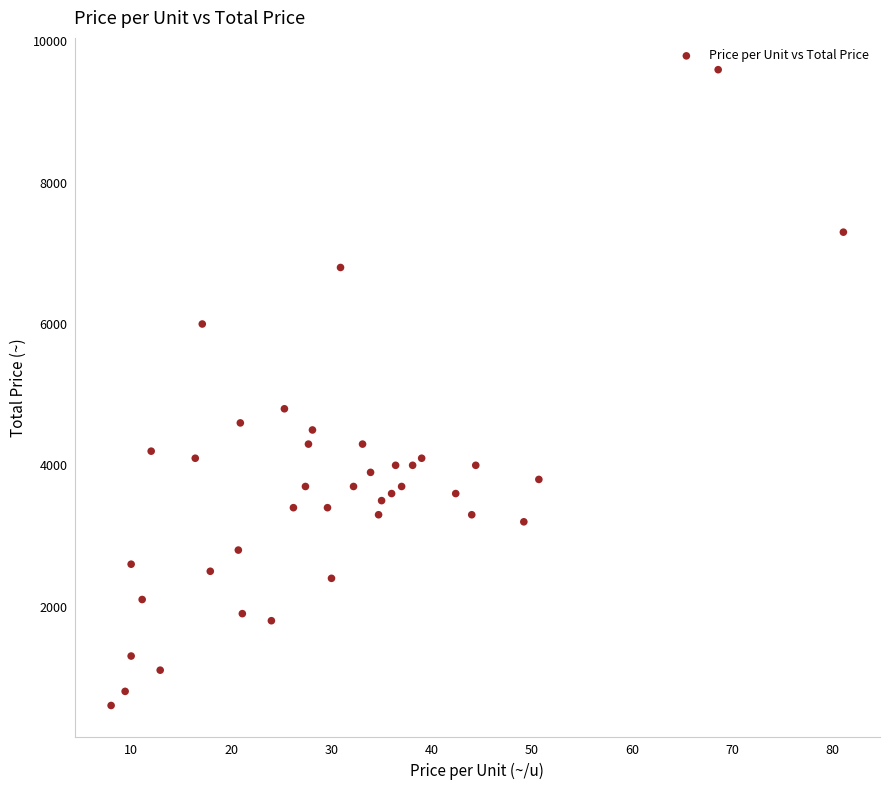

What Y value in the scatter plot is closest to 5100?

4800